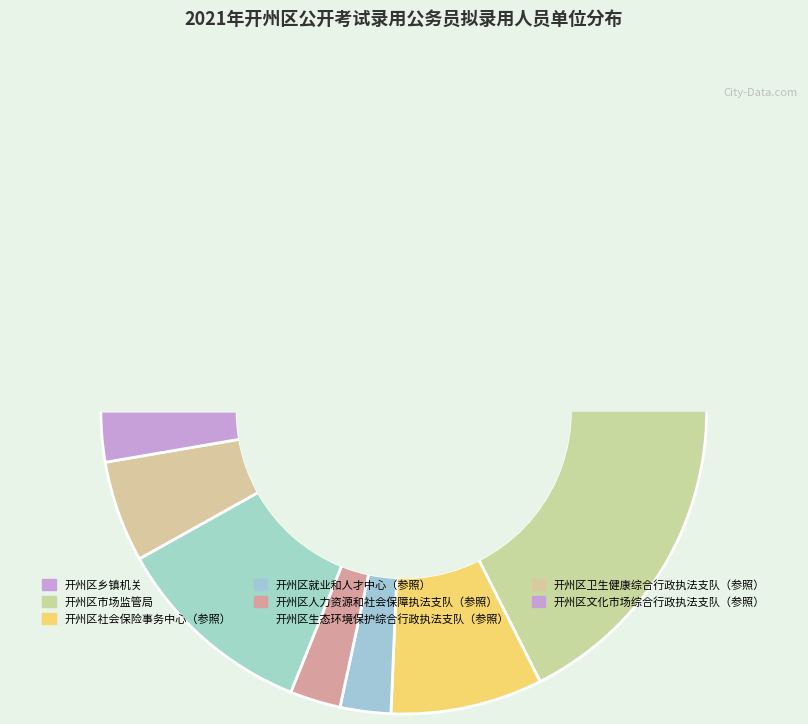

Is there a majority slice in this chart?

No